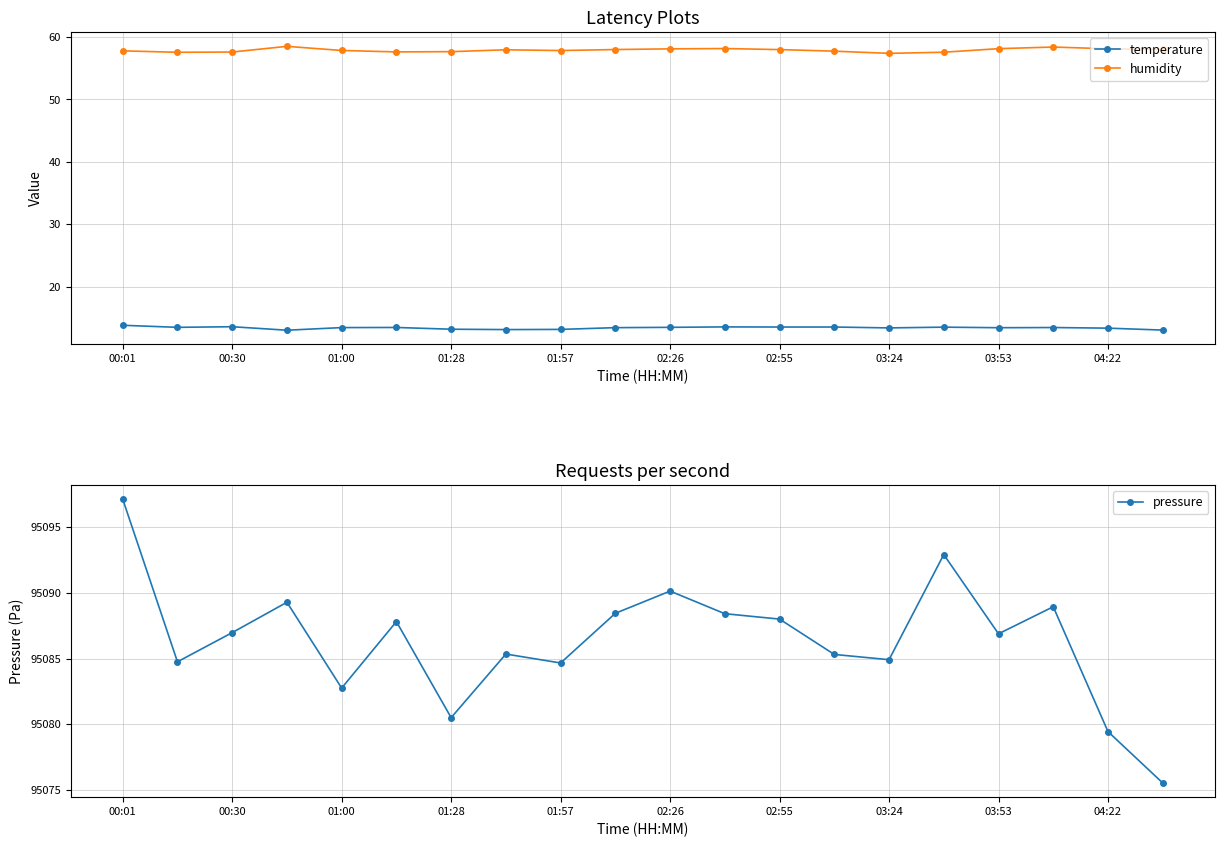

What is the smallest value displayed?

13.0